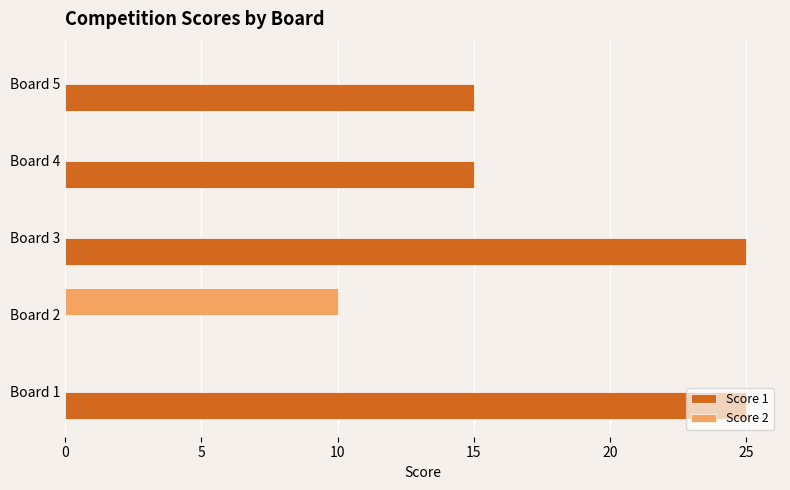

How many distinct data groups are displayed?

2